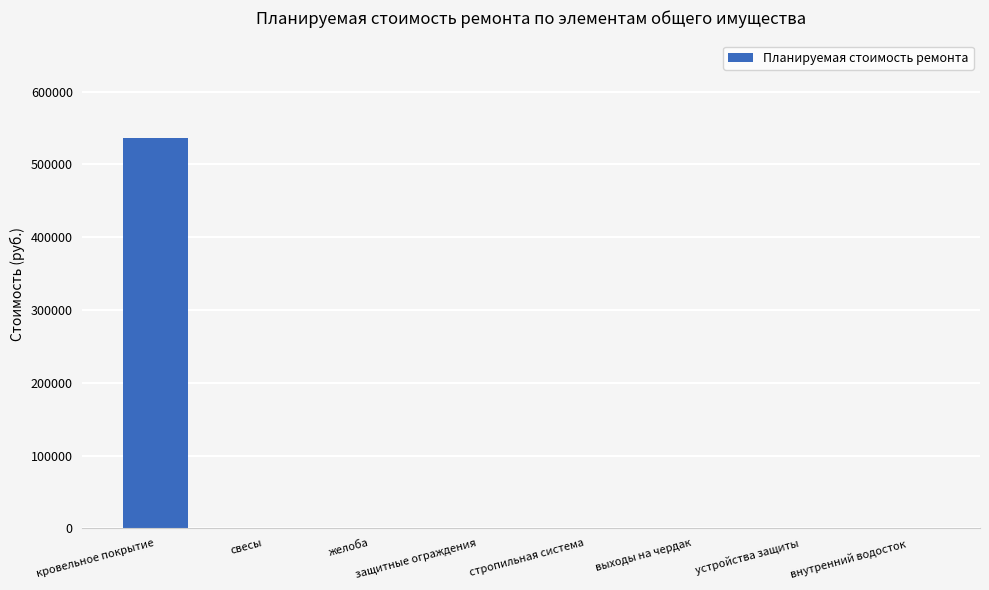

What is the change in value from кровельное покрытие to выходы на чердак?

-536341